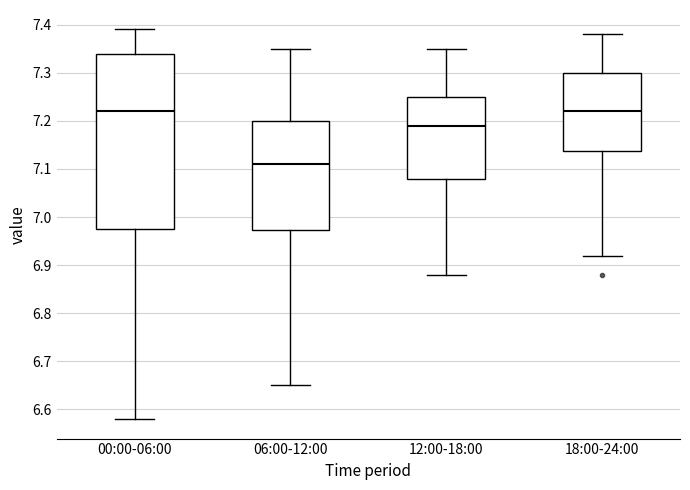

Which box's median line is the lowest?

06:00-12:00